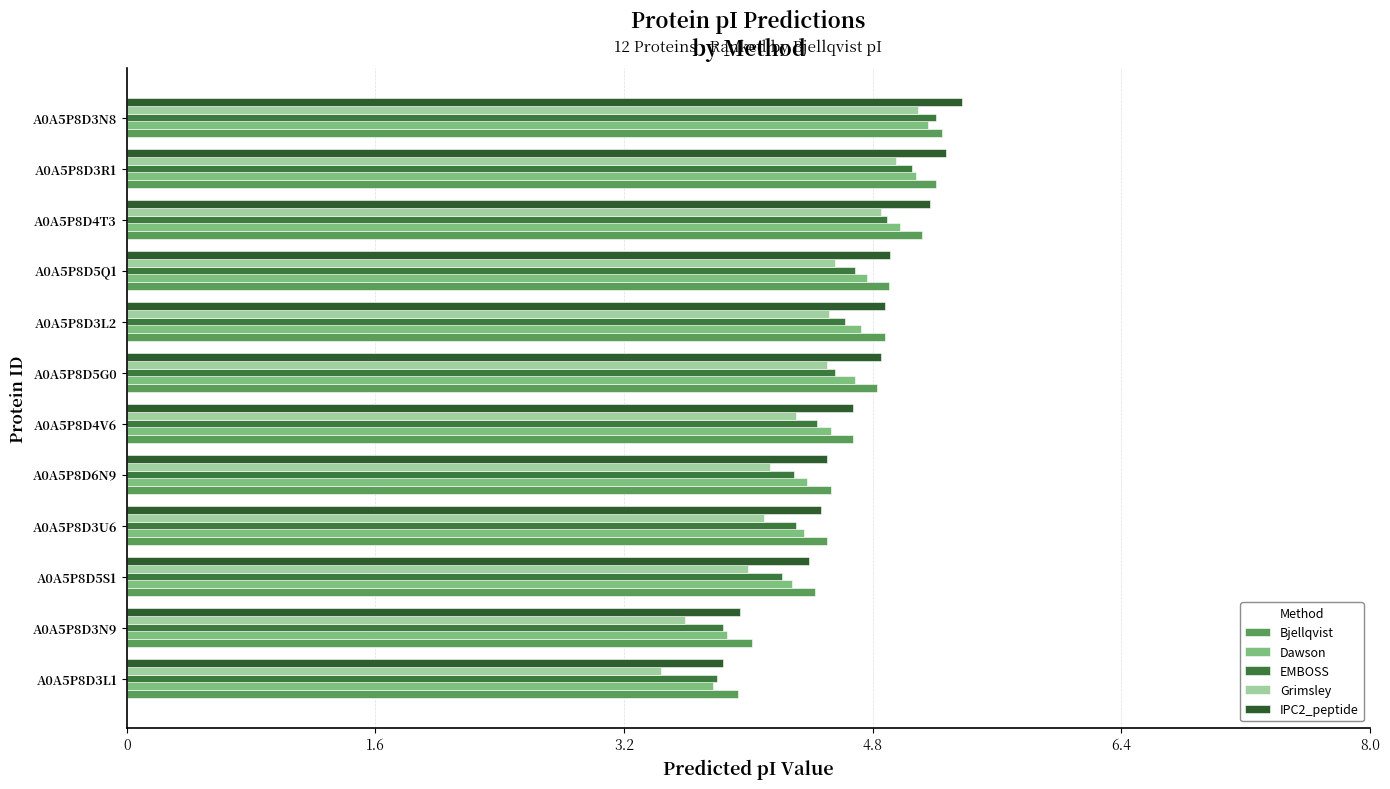

Which category has the highest value across all series?

A0A5P8D3N8